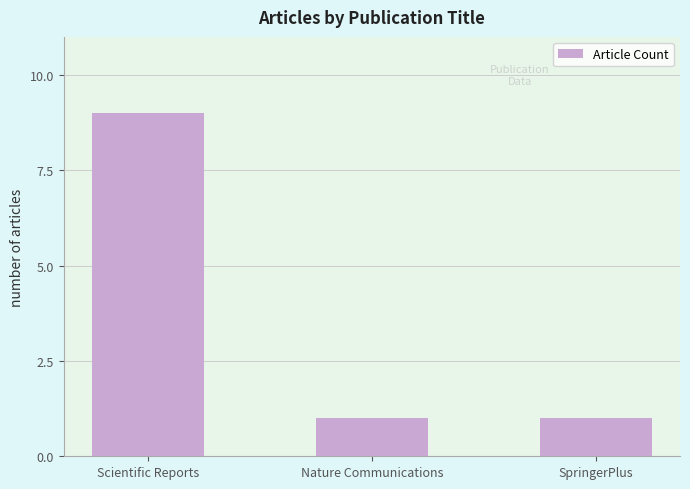

What is the minimum value shown in the chart?

1